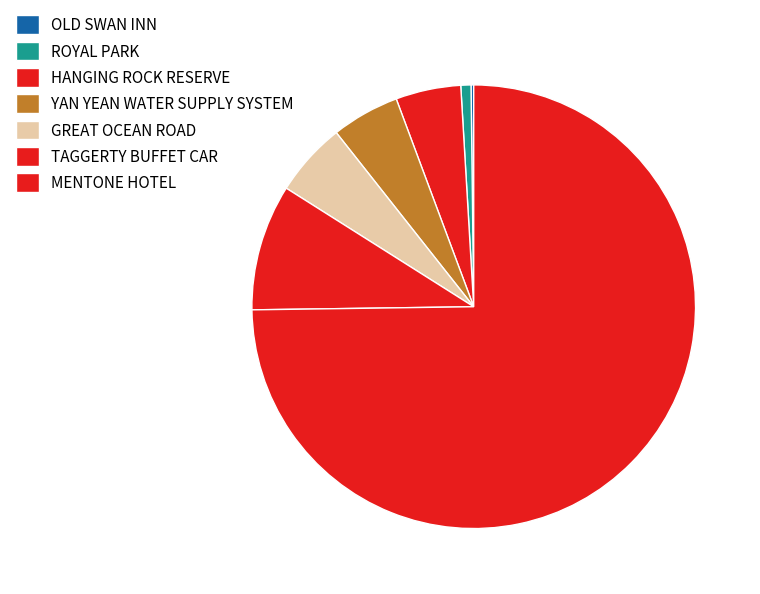

Do TAGGERTY BUFFET CAR and OLD SWAN INN together represent more than half of the pie?

No